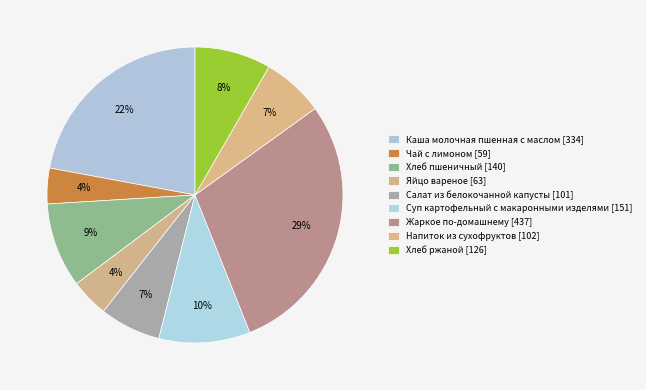

Count the number of slices in the pie.

9